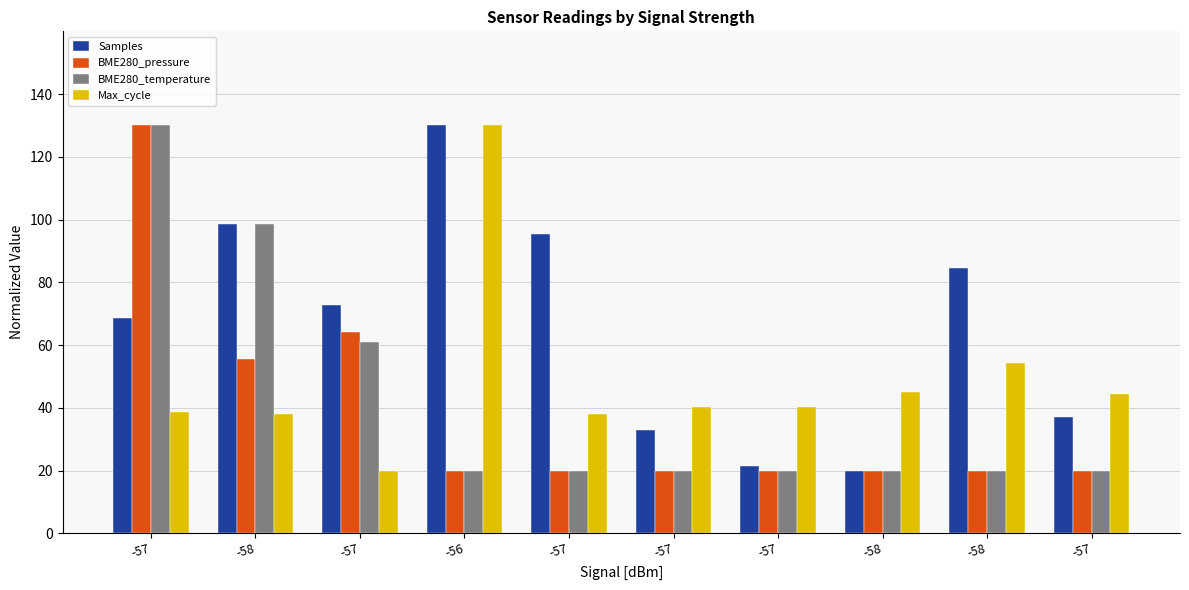

What are all the series names shown in the legend?

Samples, BME280_pressure, BME280_temperature, Max_cycle